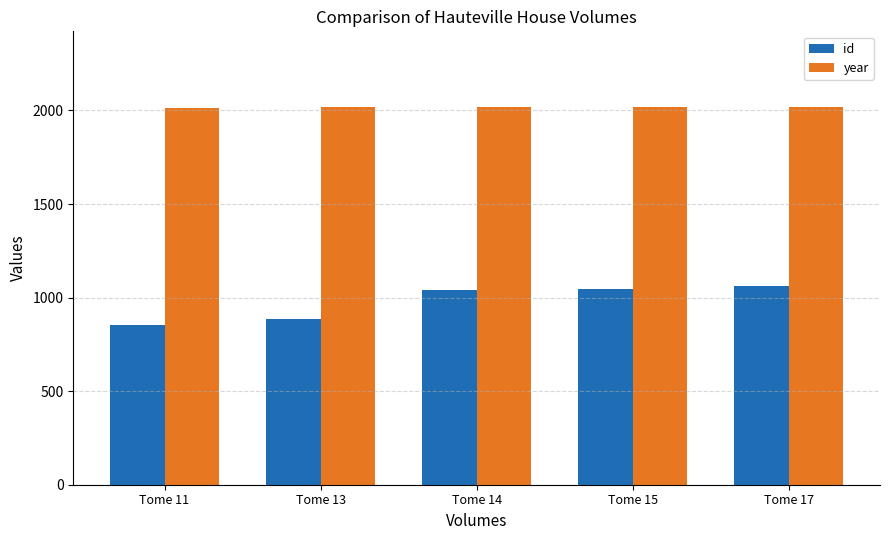

How many data points does each series have?

5